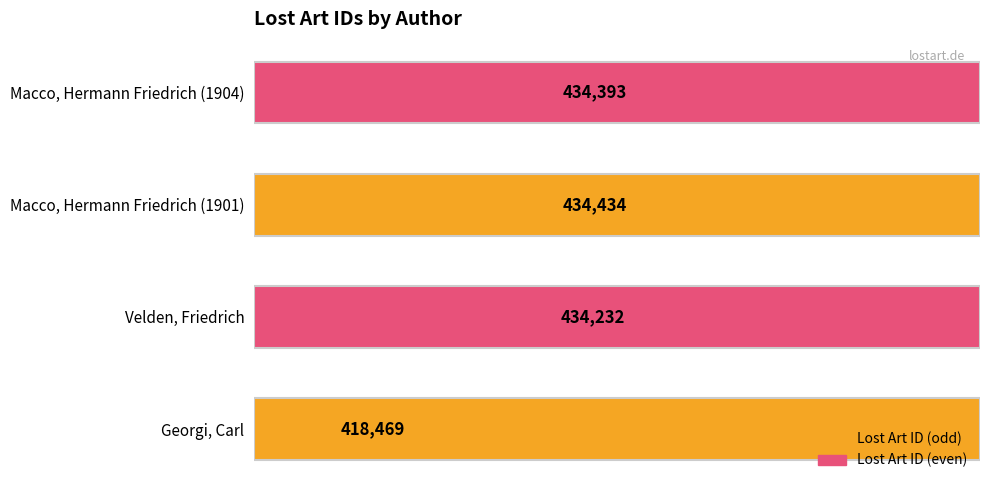

What is the sum of the values at Macco, Hermann Friedrich (1904) and Georgi, Carl?

852862